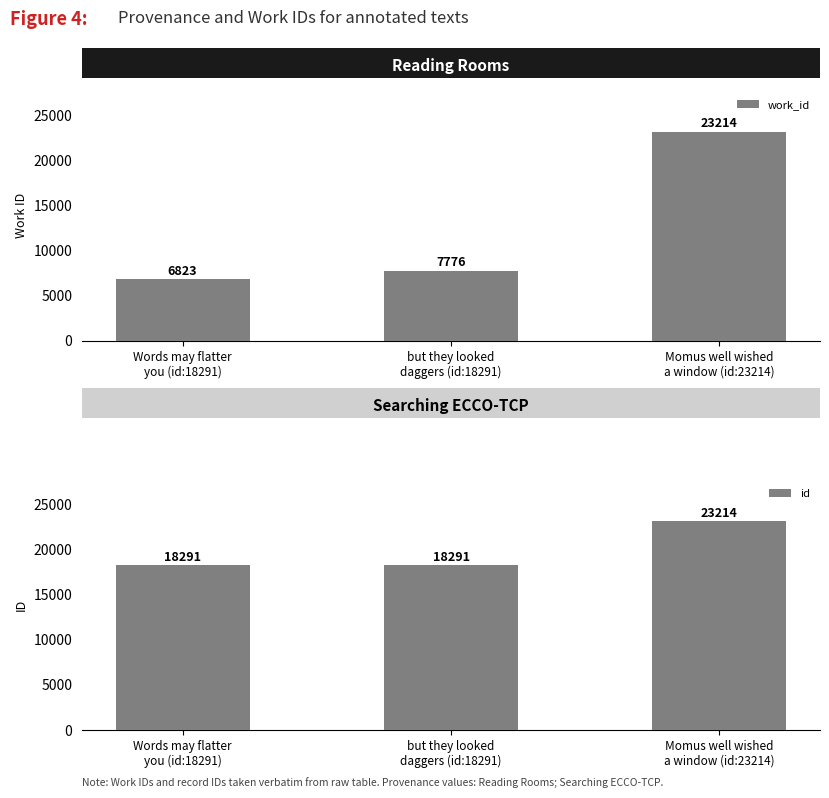

Reading left to right, extract all data points from this chart.

work_id: Words may flatter
you (id:18291)=6823	but they looked
daggers (id:18291)=7776	Momus well wished
a window (id:23214)=23214
id: Words may flatter
you (id:18291)=18291	but they looked
daggers (id:18291)=18291	Momus well wished
a window (id:23214)=23214